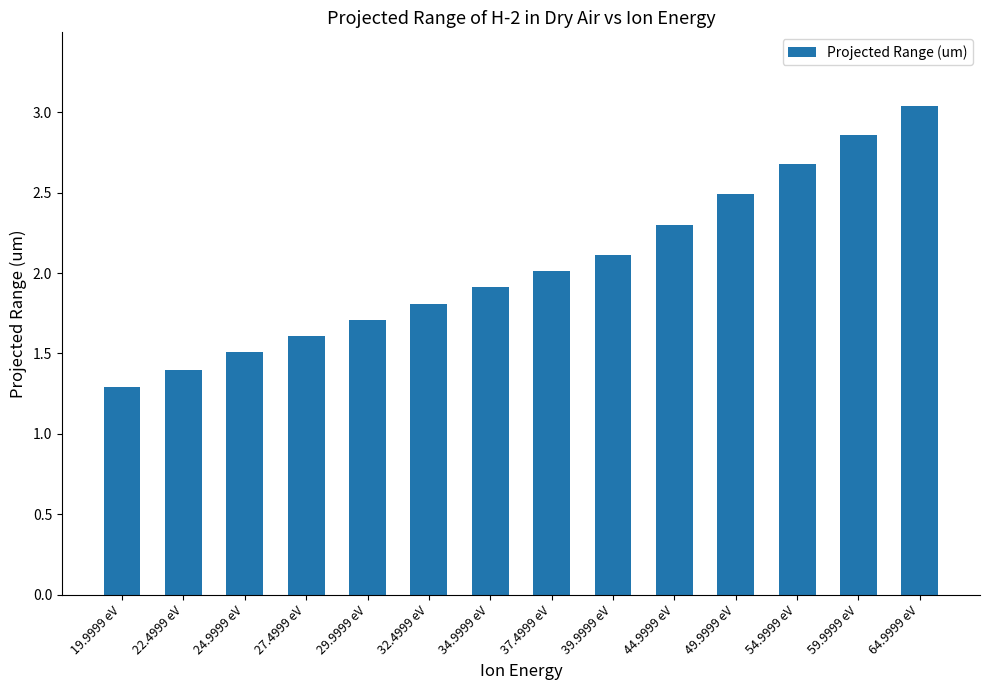

Are the bars grouped side by side (vs. stacked)?

No